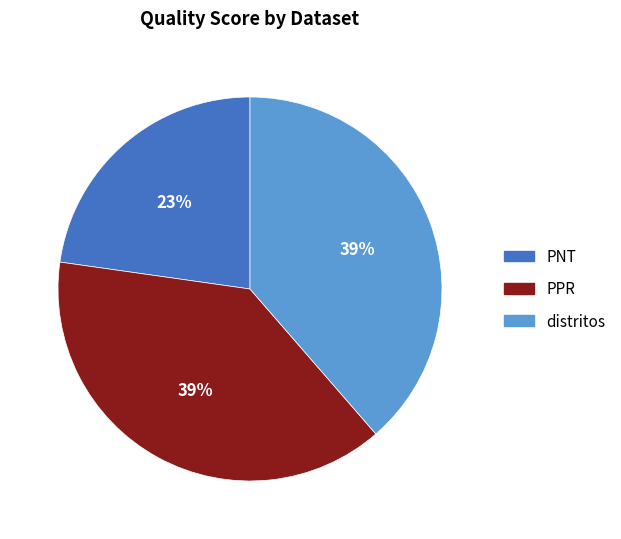

To the nearest percent, what is the difference between the PNT and distritos slice percentages?

16%